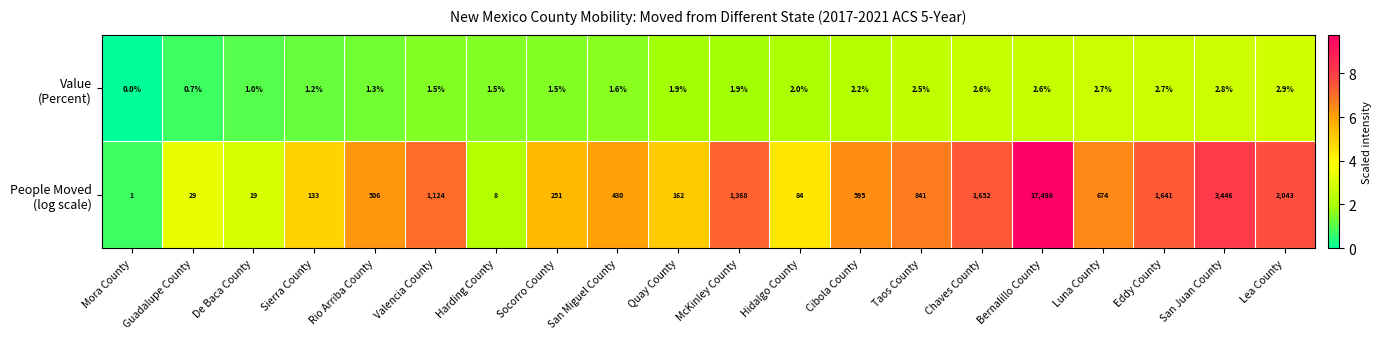

At which category is the sum across all series the highest?

Bernalillo County